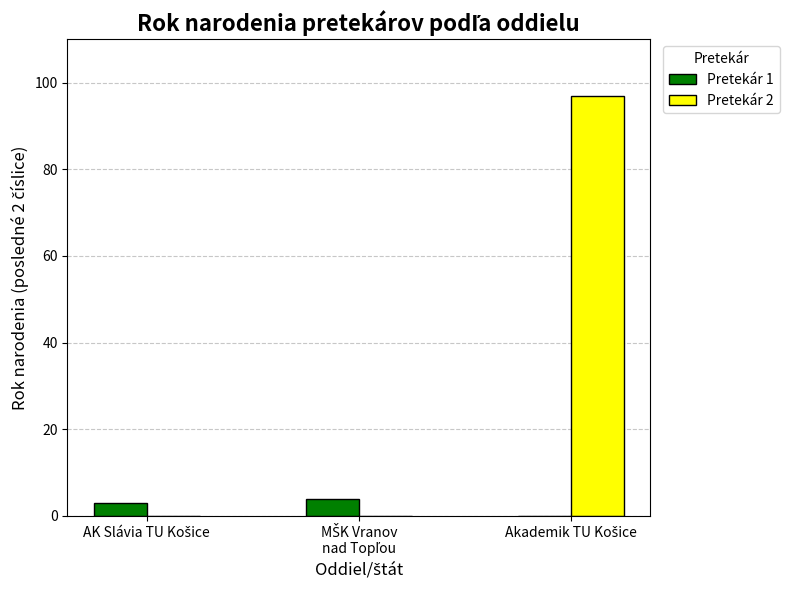

What are all the series names shown in the legend?

Pretekár 1, Pretekár 2